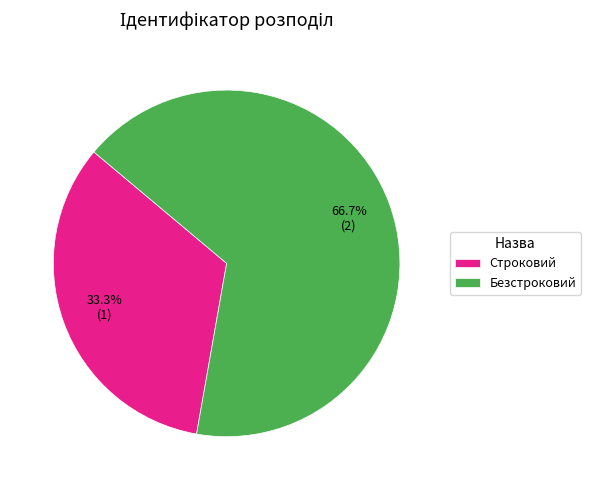

Is there any slice that represents more than half of the pie?

Yes